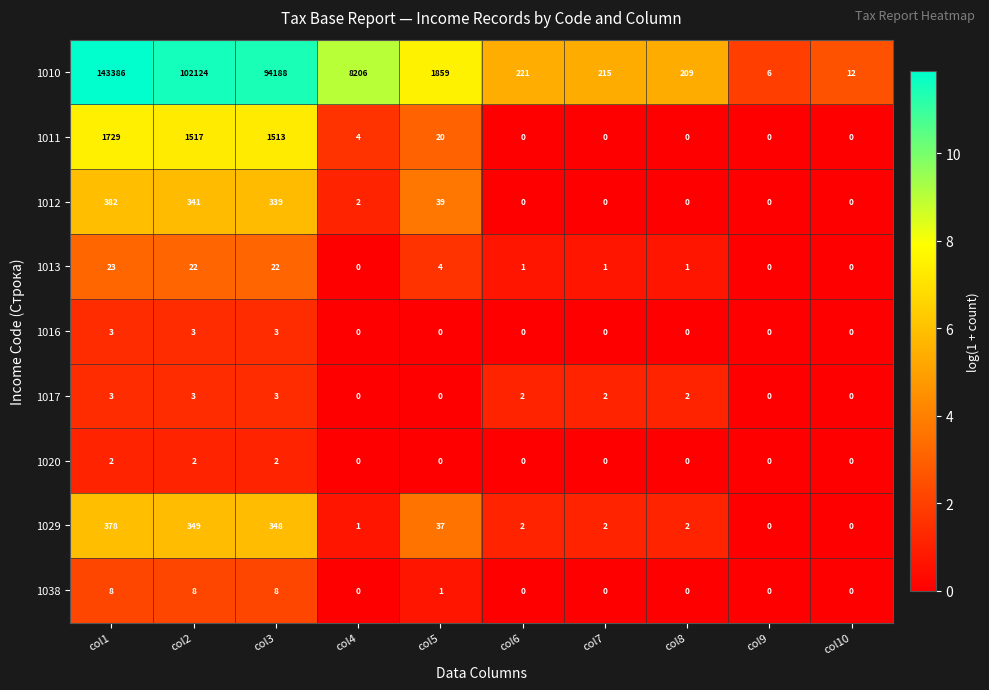

What is the difference between the maximum and minimum values in the 1029 series?

378